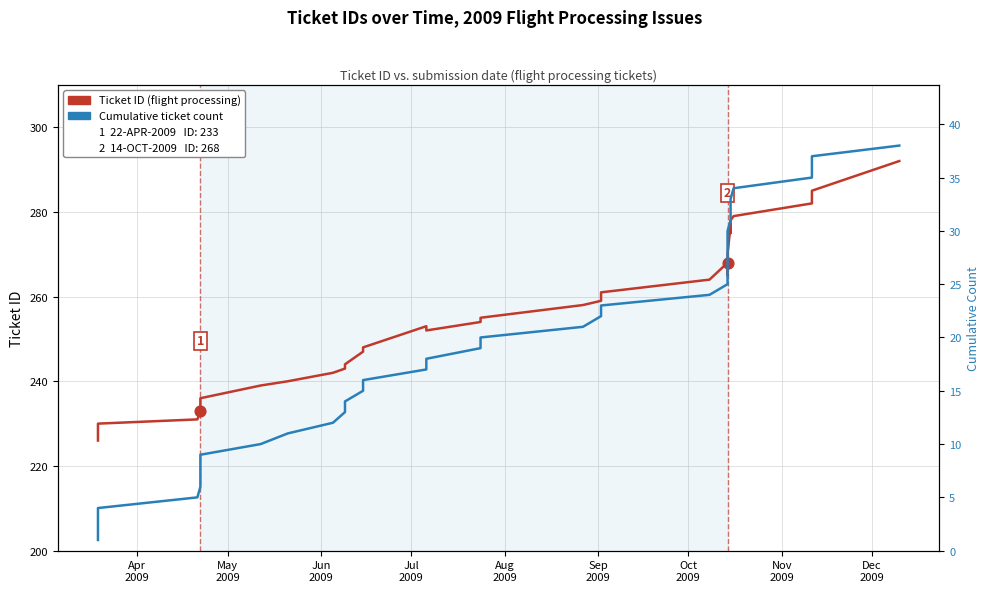

What are all the series names shown in the legend?

Ticket ID (flight processing), Cumulative ticket count